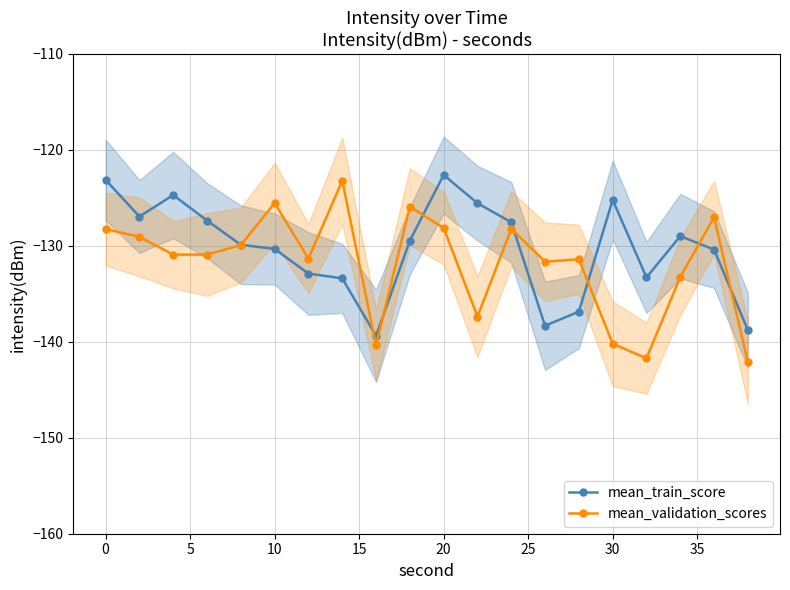

How many interior local peaks does the mean_train_score series have?

4